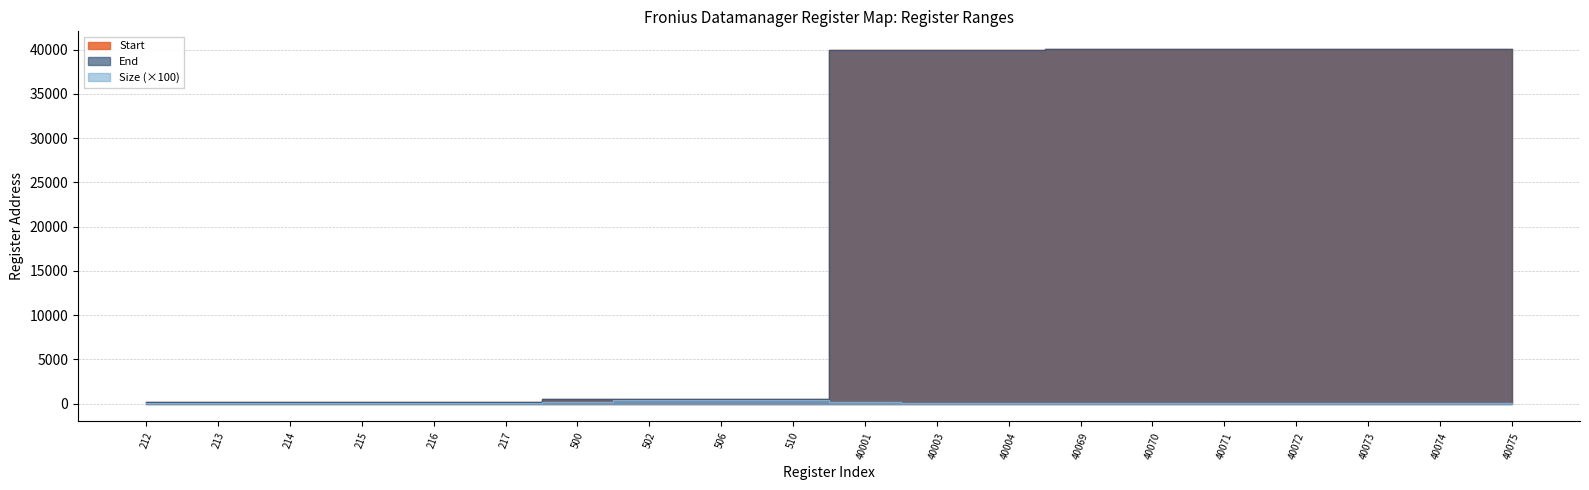

How many categories are shown in the chart?

20